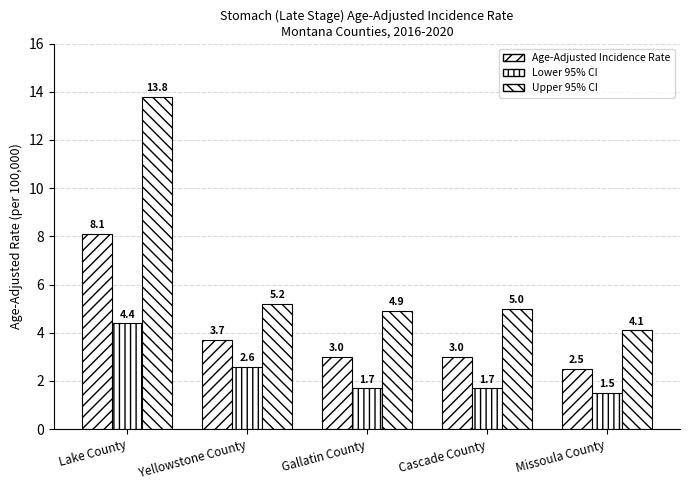

Count the number of data series in this chart.

3